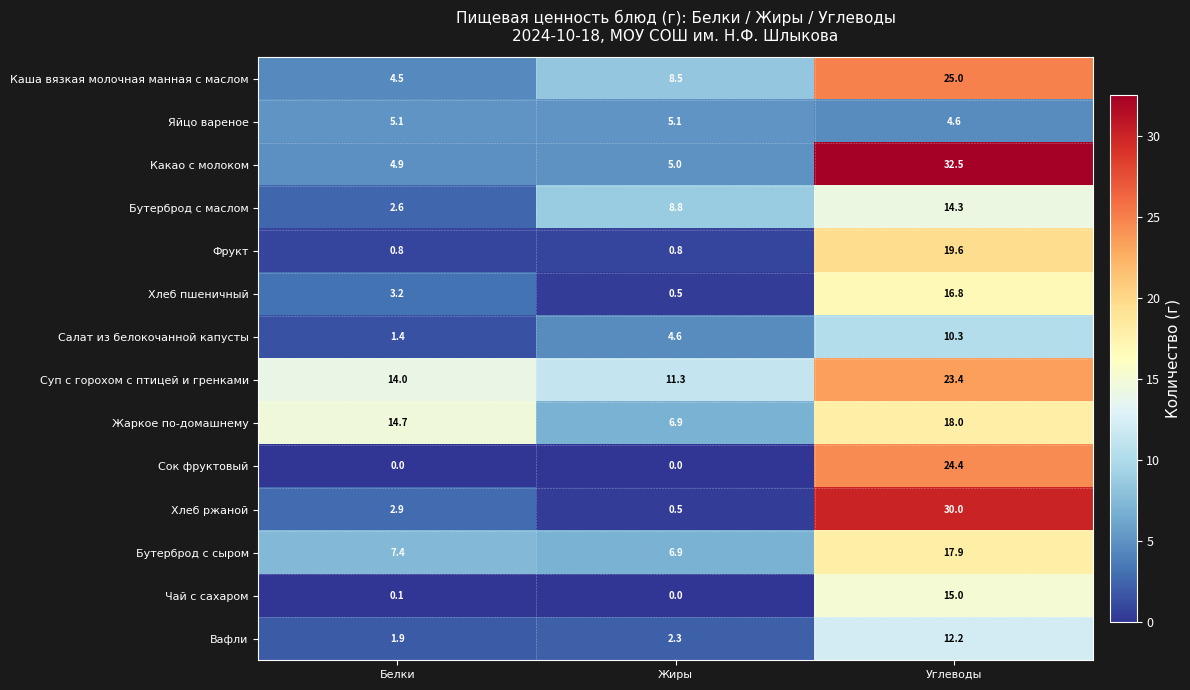

True or false: Хлеб пшеничный has a value of 16.8 at Углеводы.

True